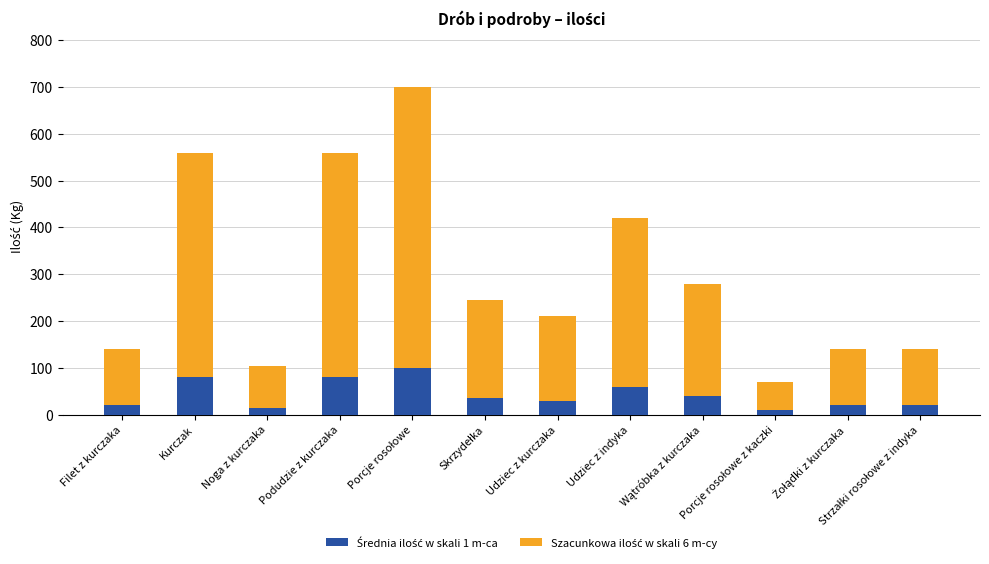

How many series are shown in this chart?

2